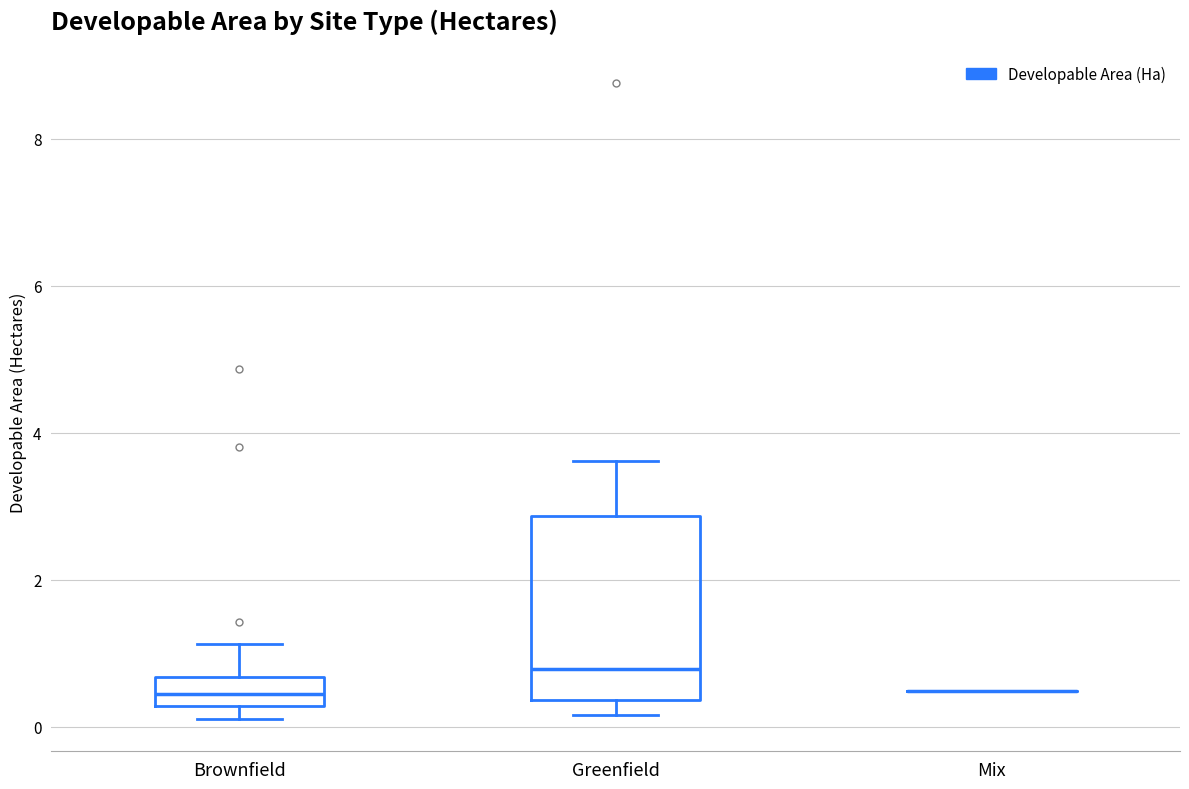

Where is the lower edge of the box for Greenfield on the y-axis? The values are not printed on the chart, so give them approximately, as read against the axis.

0.4